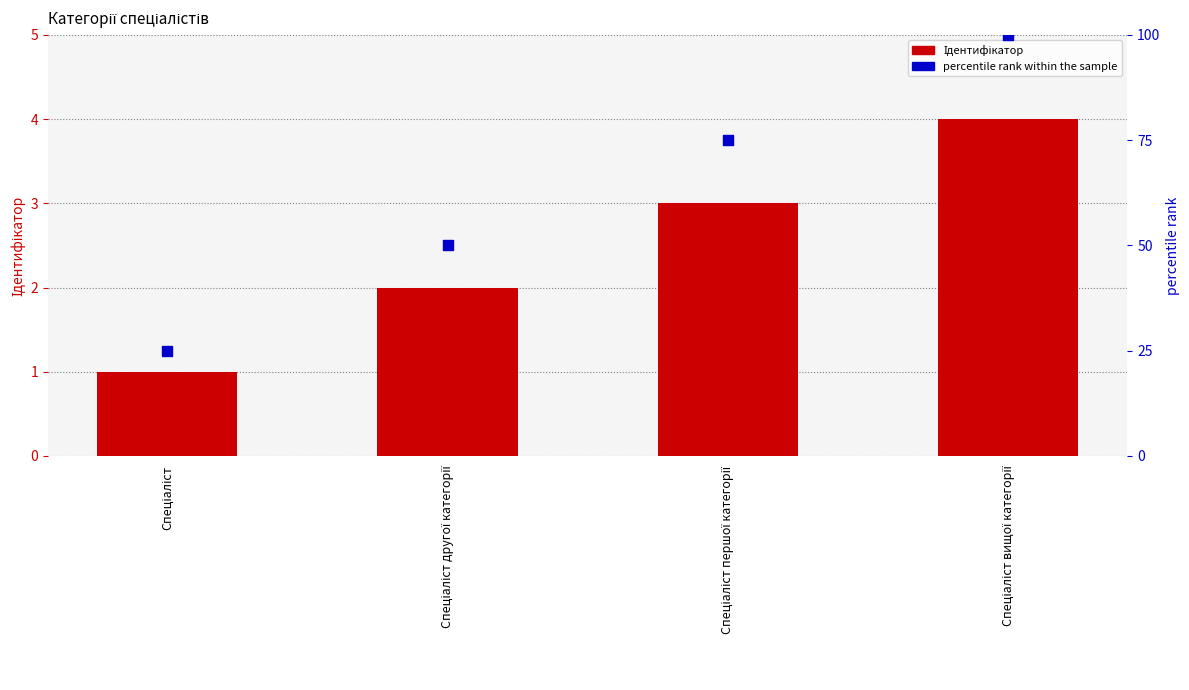

What is the change in value from Спеціаліст to Спеціаліст вищої категорії?

+3